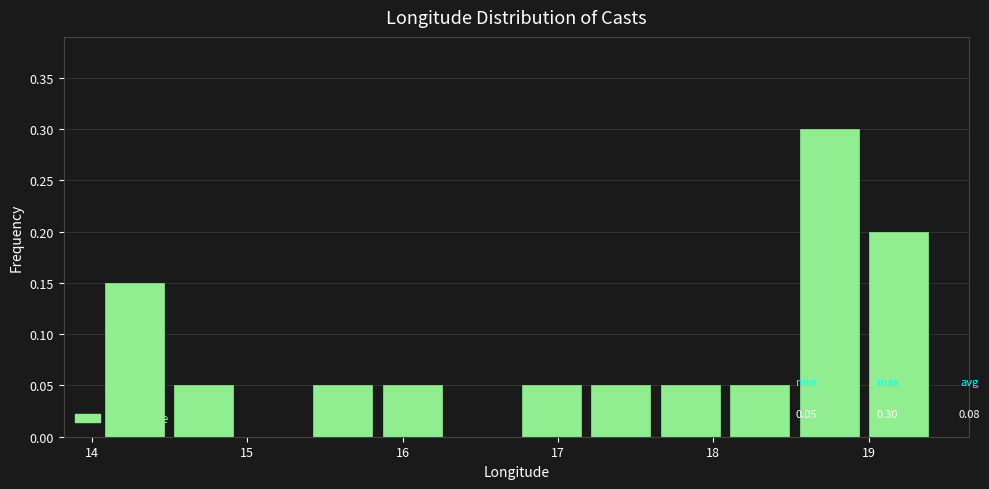

Over which range of the x-axis is the bar tallest?

18.6 to 19.0